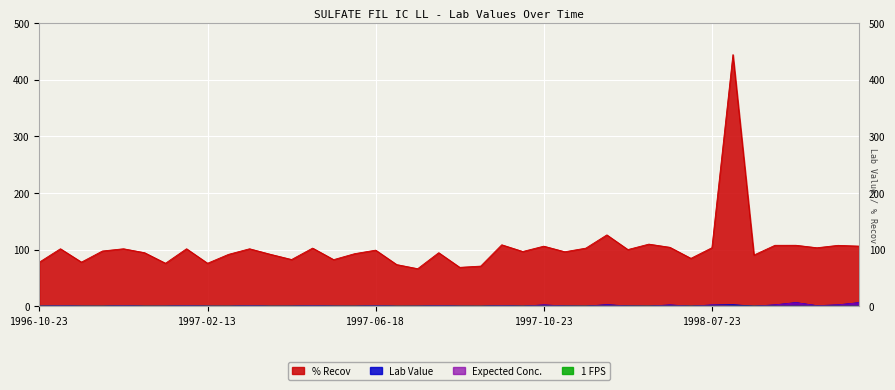

What is the label of the 34th point from the left?

1998-08-27